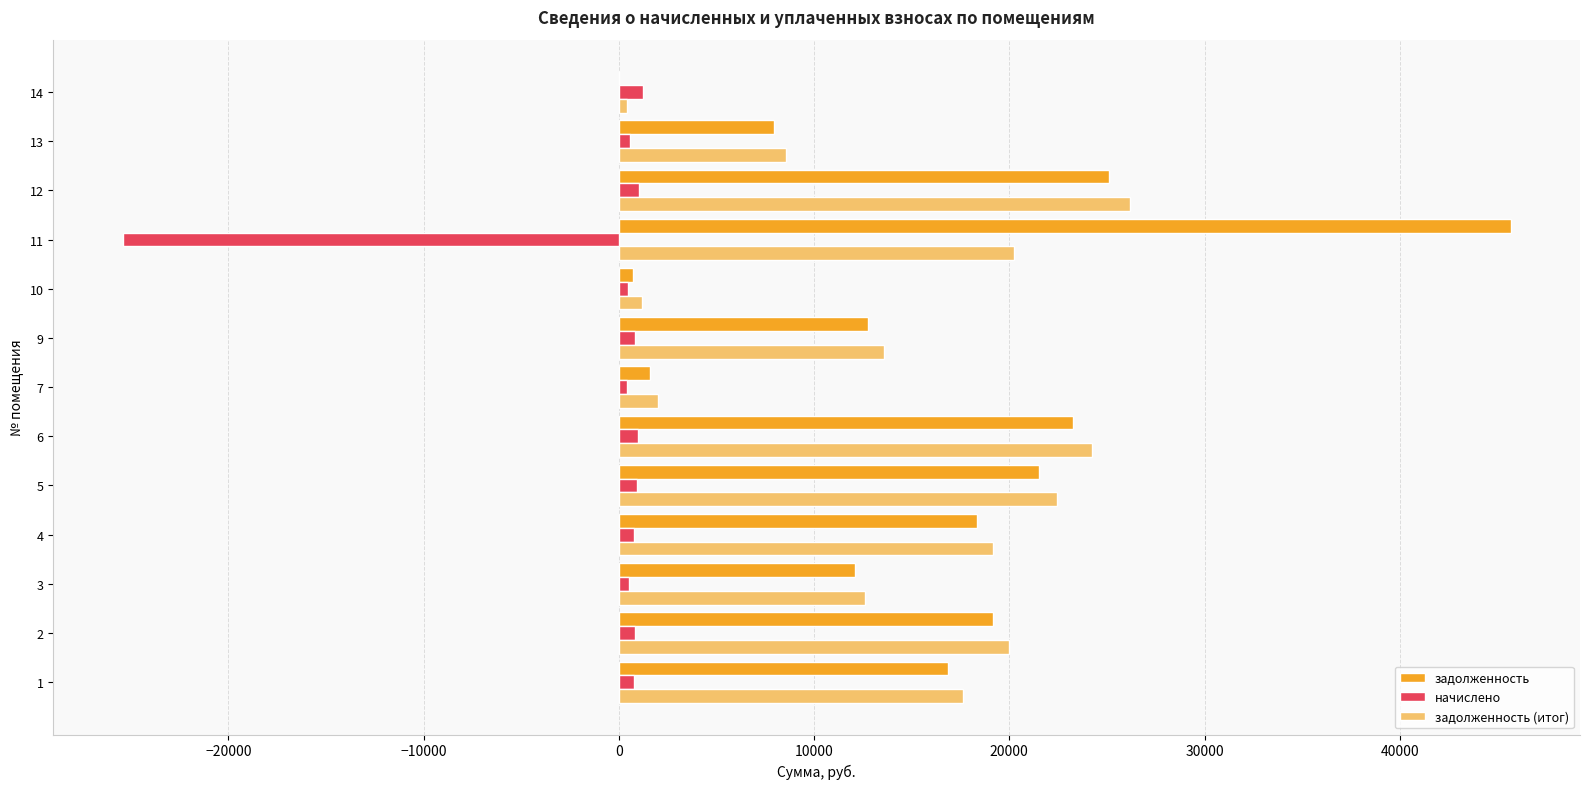

Between 3 and 14, which series saw the biggest shift?

задолженность (итог)